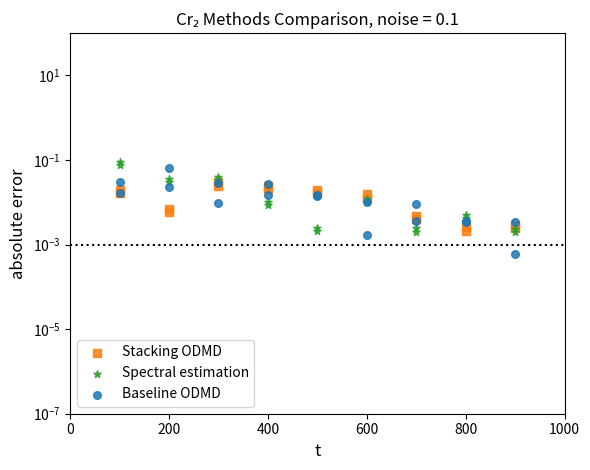

Which series has the largest total across all categories?

Spectral estimation